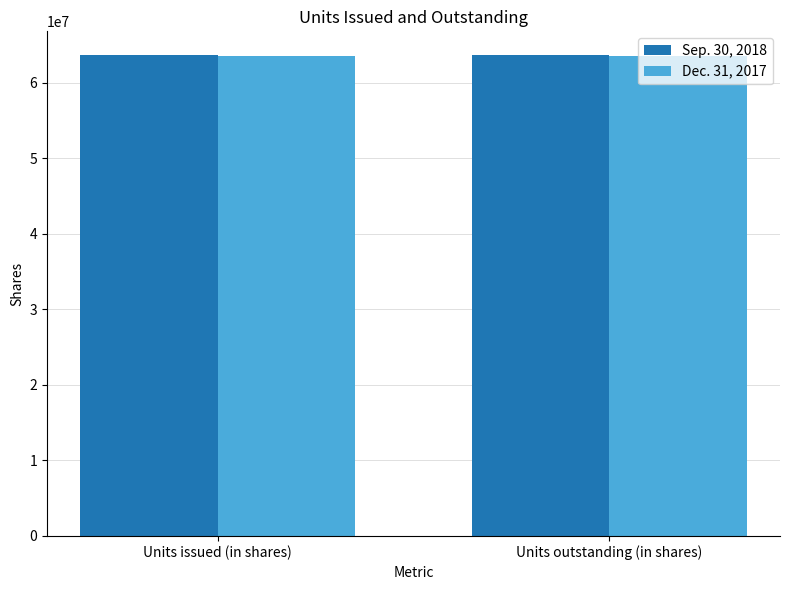

Reading left to right, list all the values displayed in this chart.

Sep. 30, 2018: Units issued (in shares)=63638327	Units outstanding (in shares)=63638327
Dec. 31, 2017: Units issued (in shares)=63588152	Units outstanding (in shares)=63588152